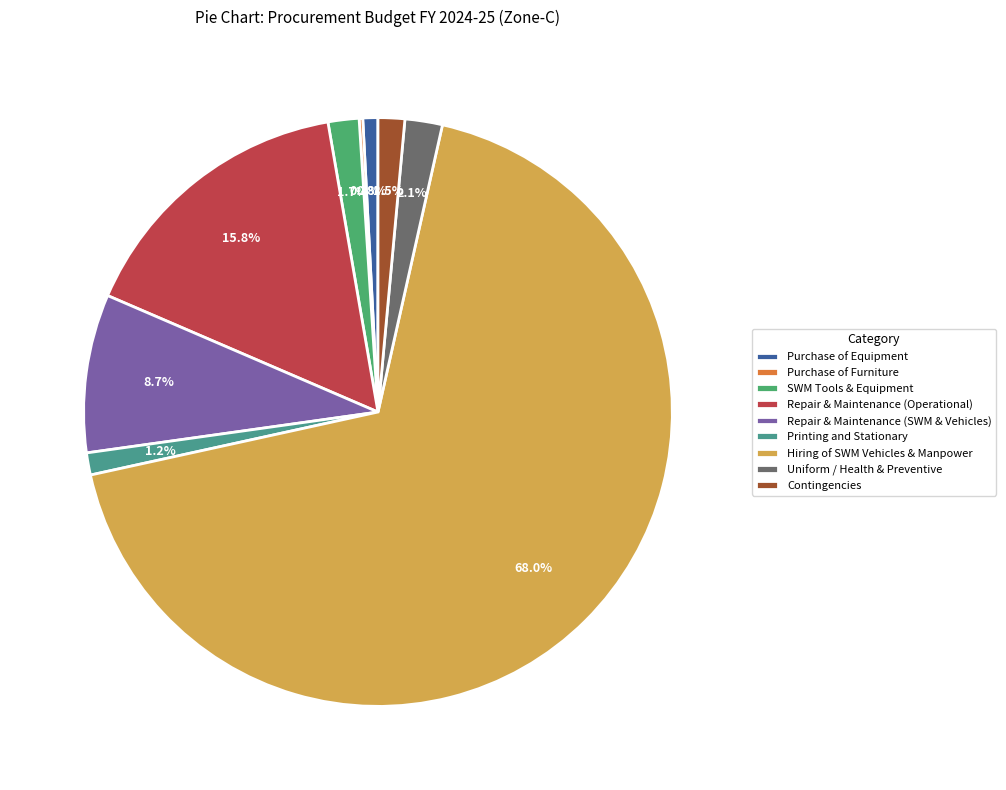

What is the majority slice?

Hiring of SWM Vehicles & Manpower